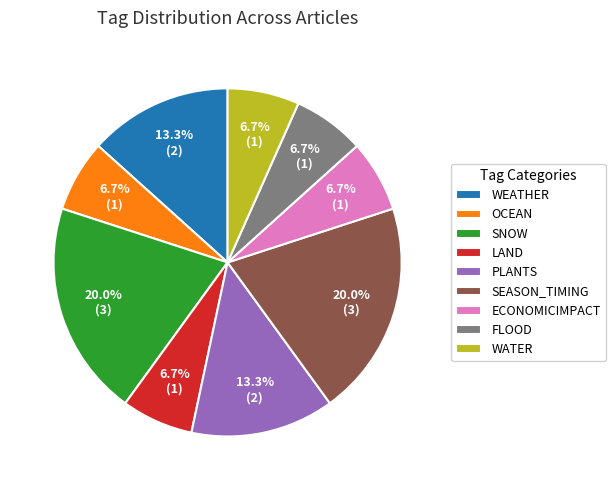

Count the number of slices in the pie.

9